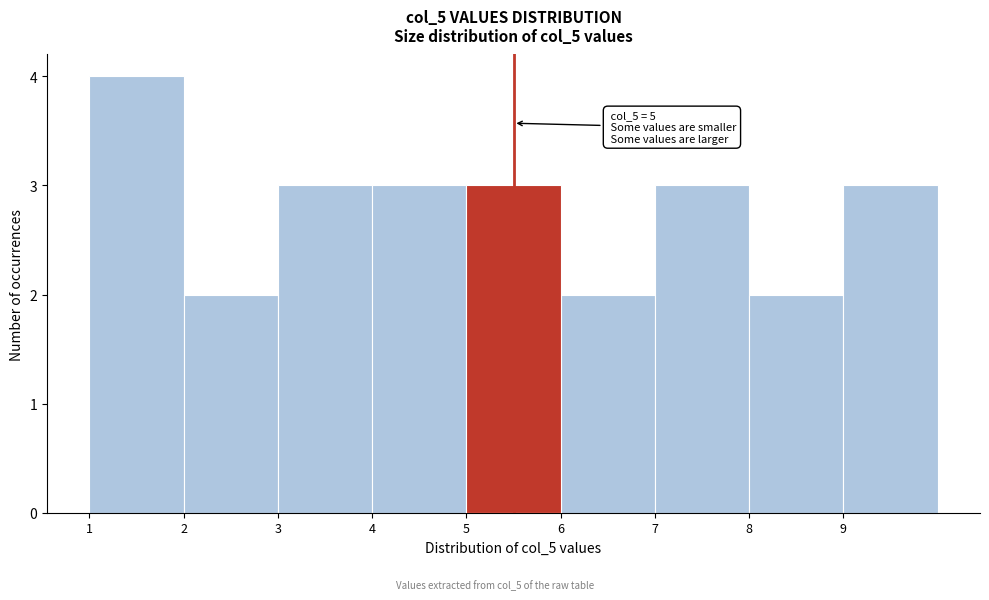

Over which range of the x-axis is the bar tallest?

1 to 2